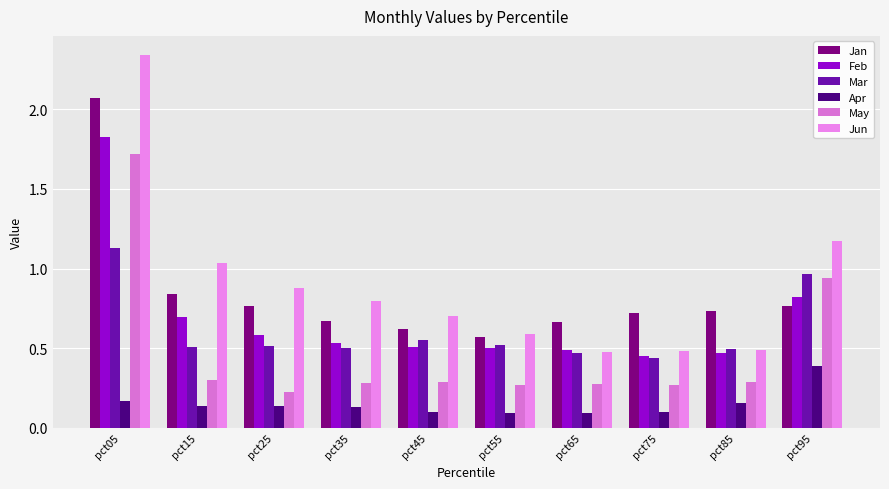

What are all the series names shown in the legend?

Jan, Feb, Mar, Apr, May, Jun